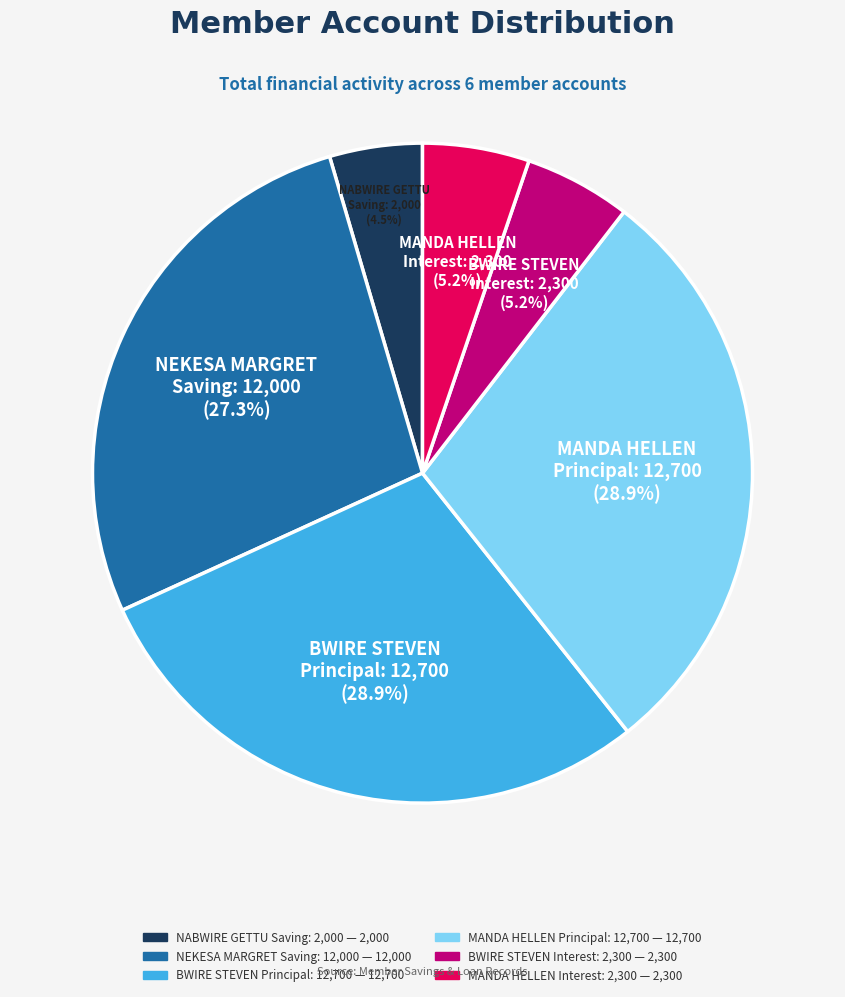

Is there any slice that represents more than half of the pie?

No